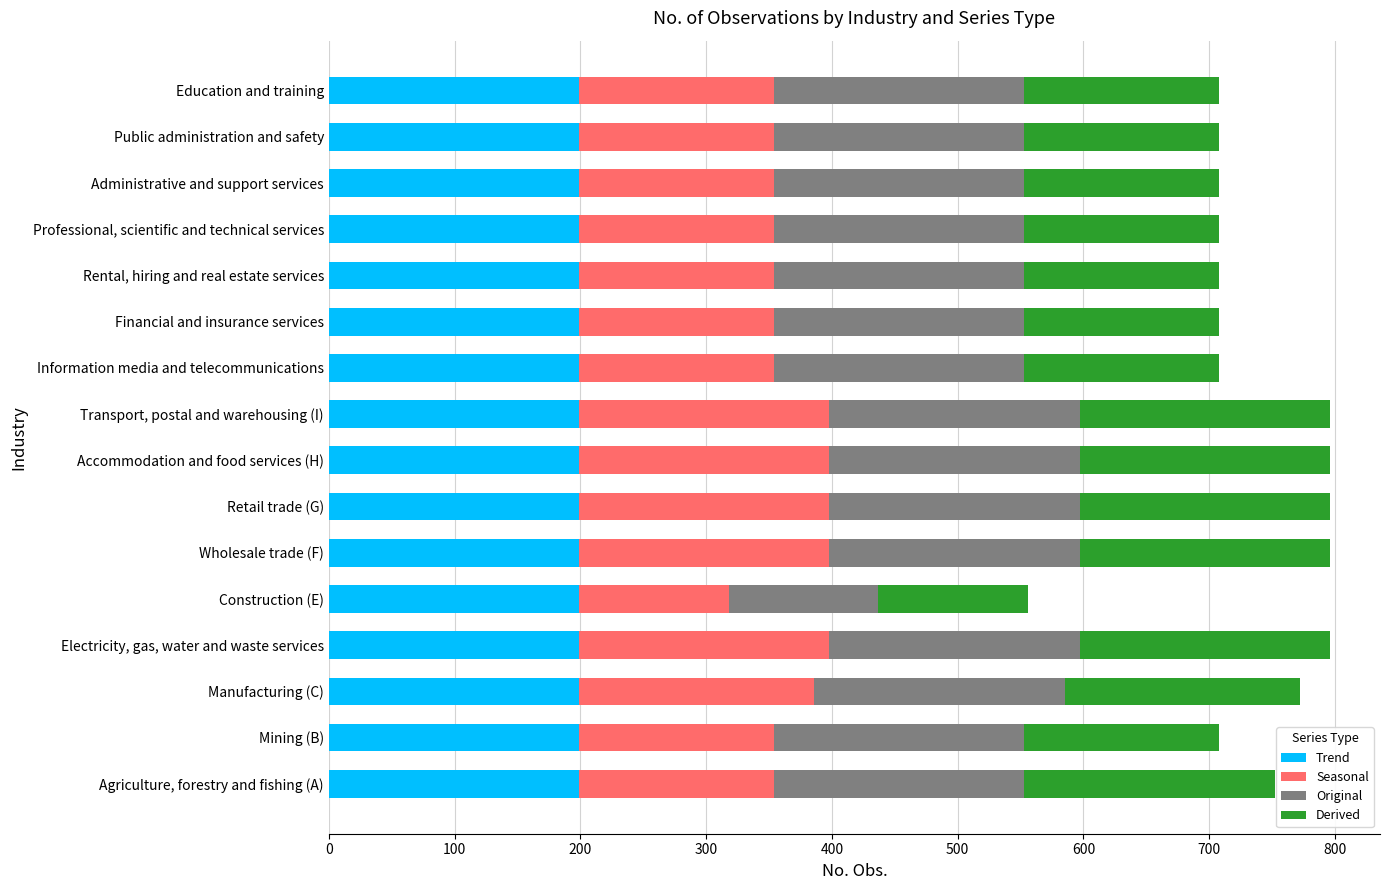

What is the highest value of the Trend series?

199